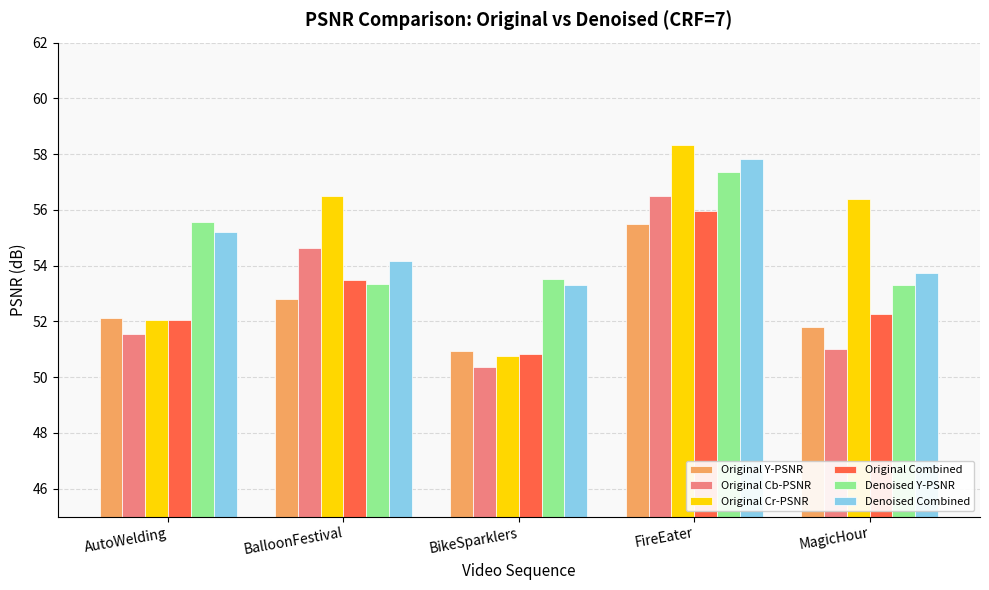

What is the difference between the maximum and minimum values in the Denoised Y-PSNR series?

4.1